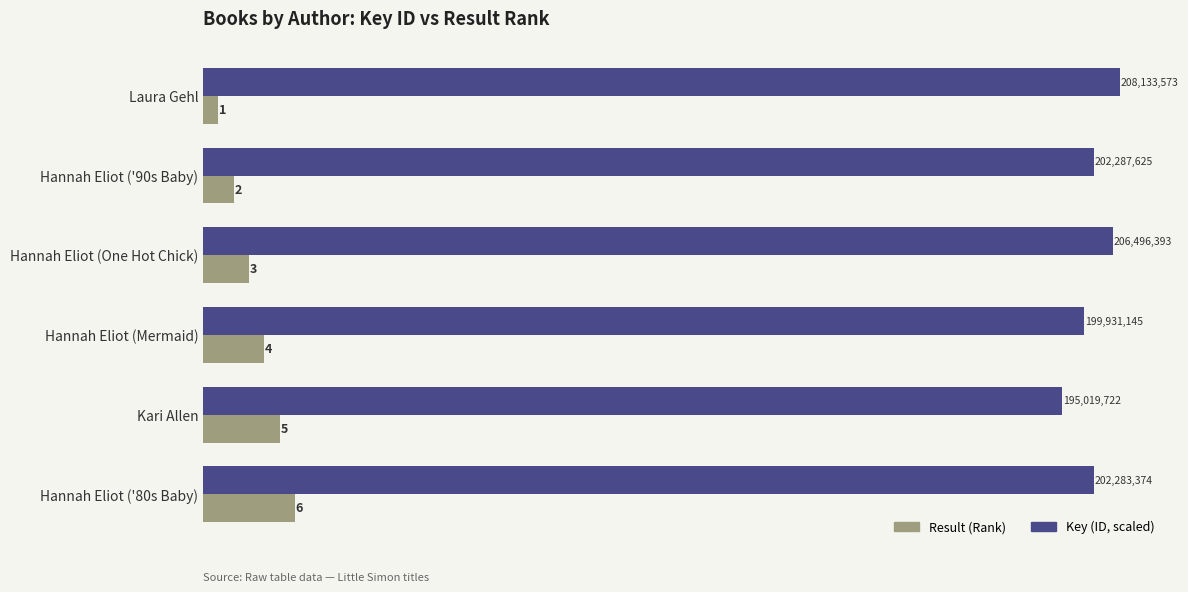

At which category is the sum across all series the highest?

Hannah Eliot ('80s Baby)